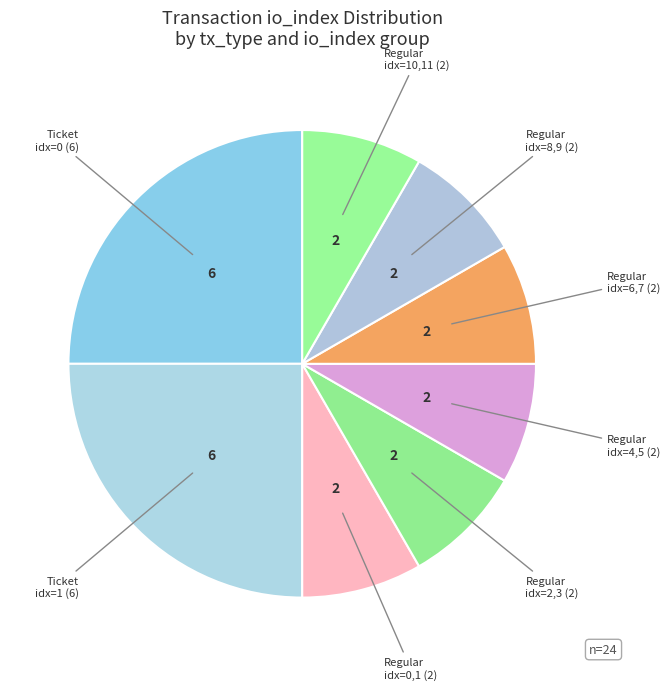

How many segments does this pie chart have?

8